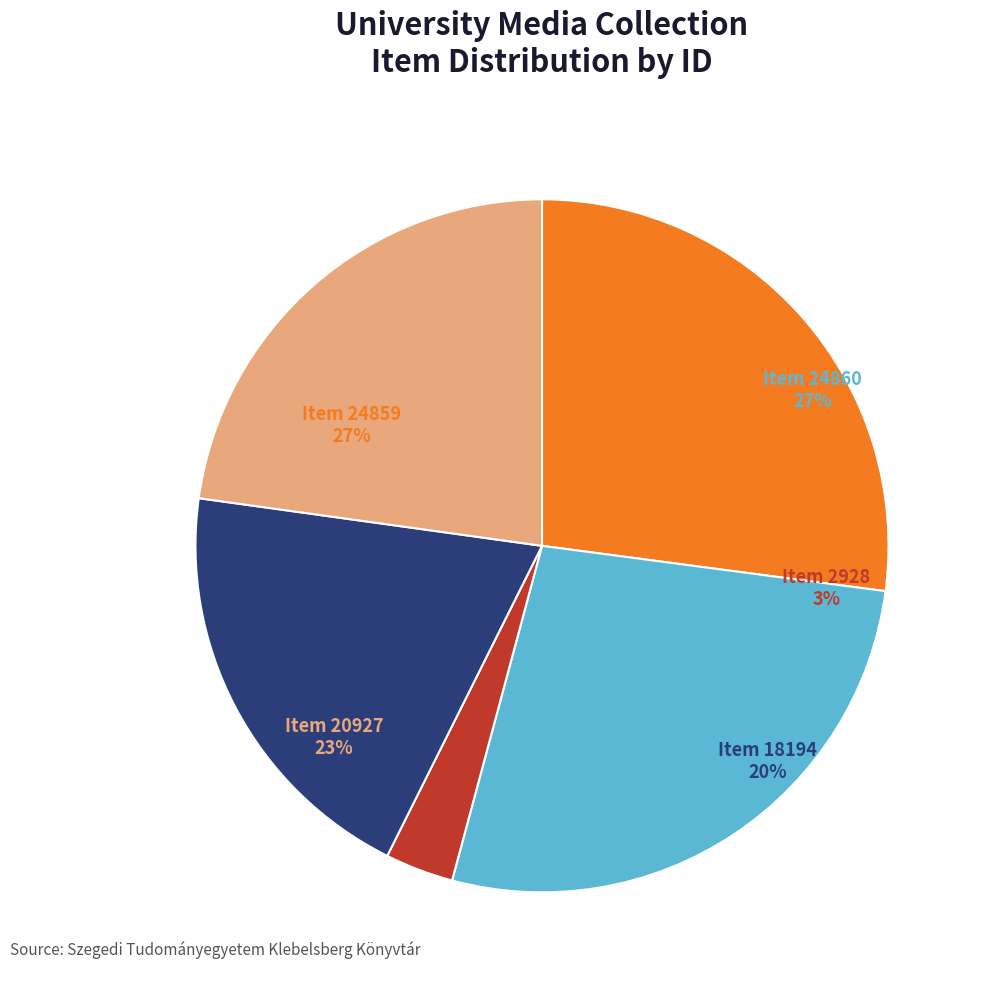

Combined, what portion of the pie is Item 18194 and Item 24860?

46.9%